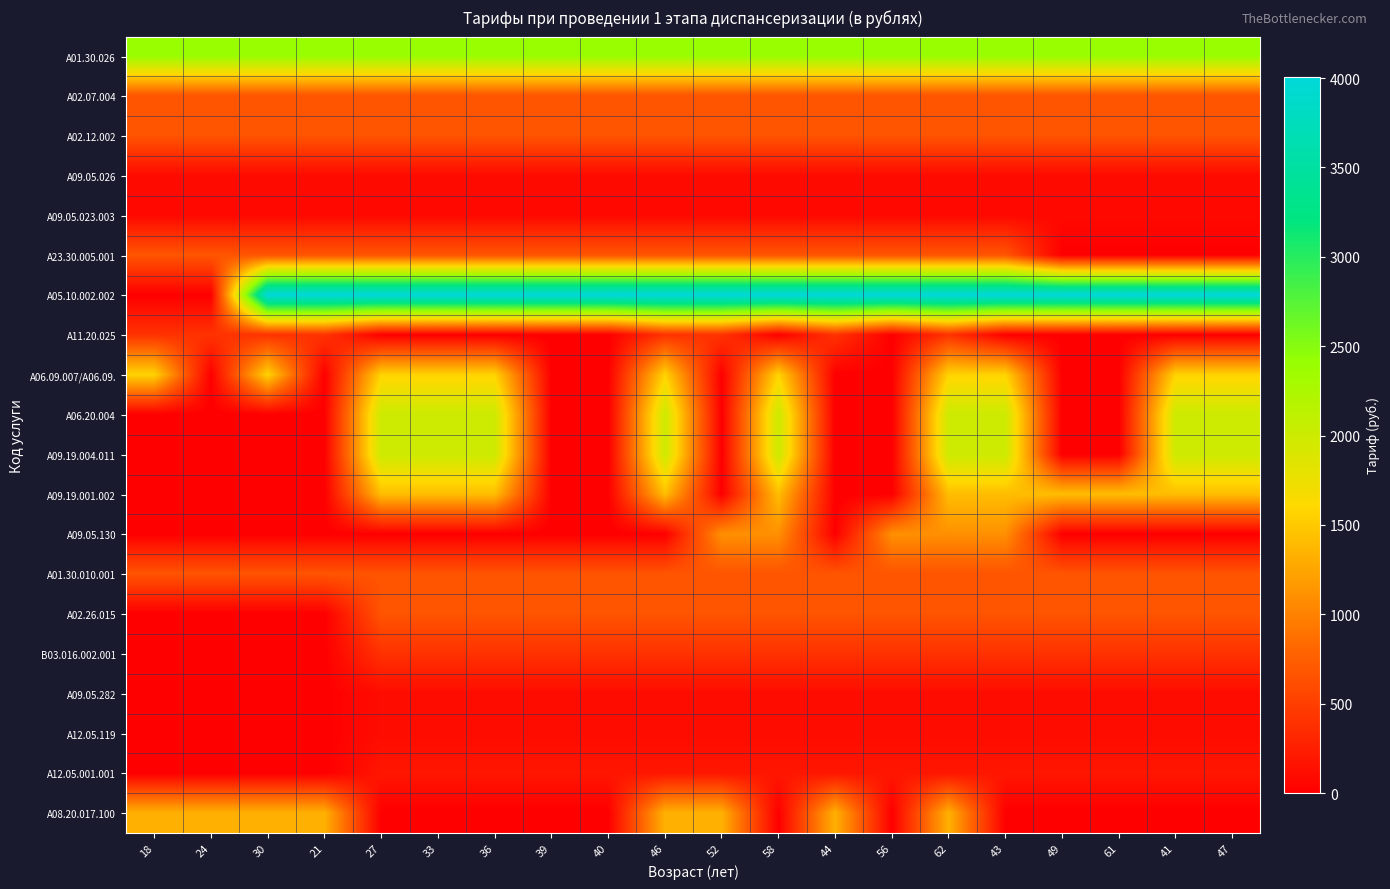

Which series has the largest total across all categories?

A05.10.002.002